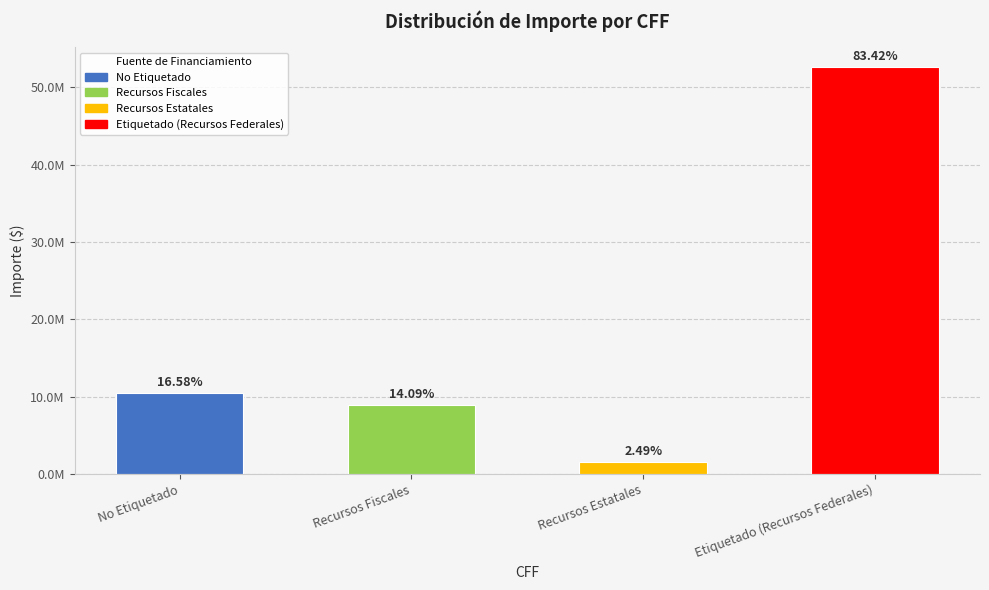

What is the minimum value shown in the chart?

1566358.8